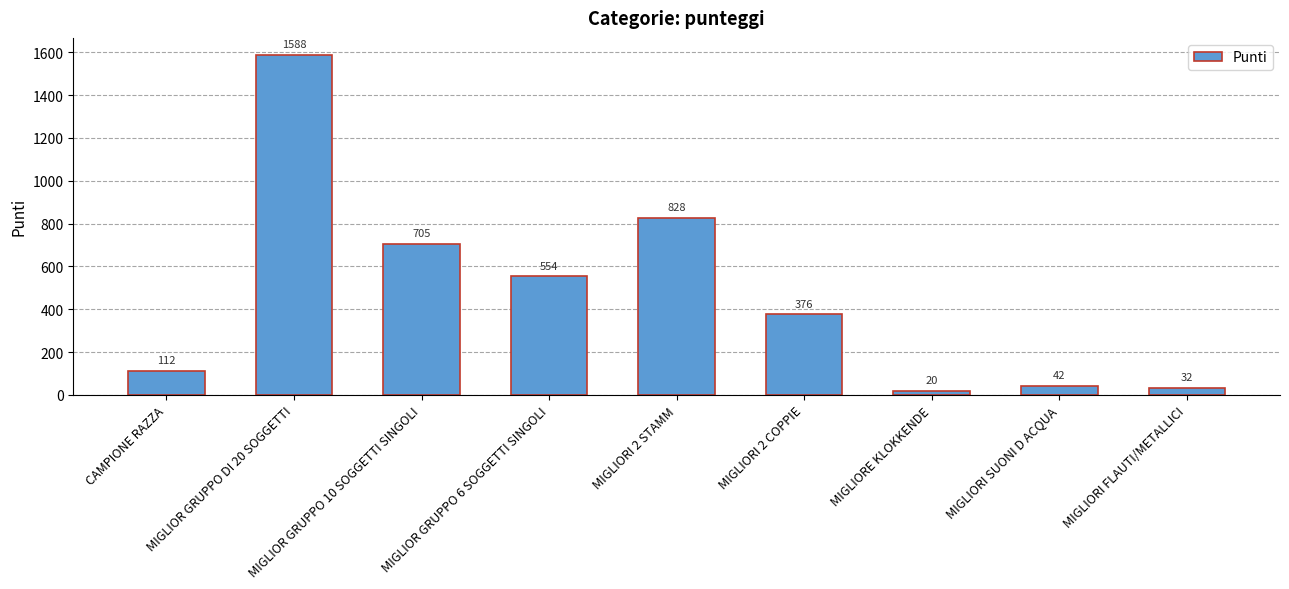

What is the change in value from CAMPIONE RAZZA to MIGLIOR GRUPPO 6 SOGGETTI SINGOLI?

+442